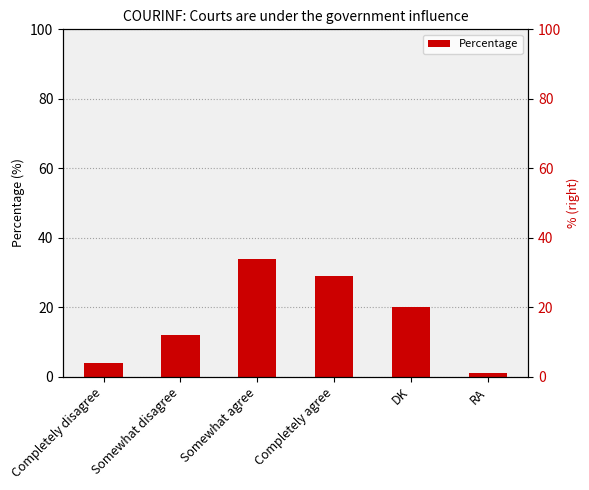

Reading left to right, transcribe all the data shown in this chart.

4	12	34	29	20	1